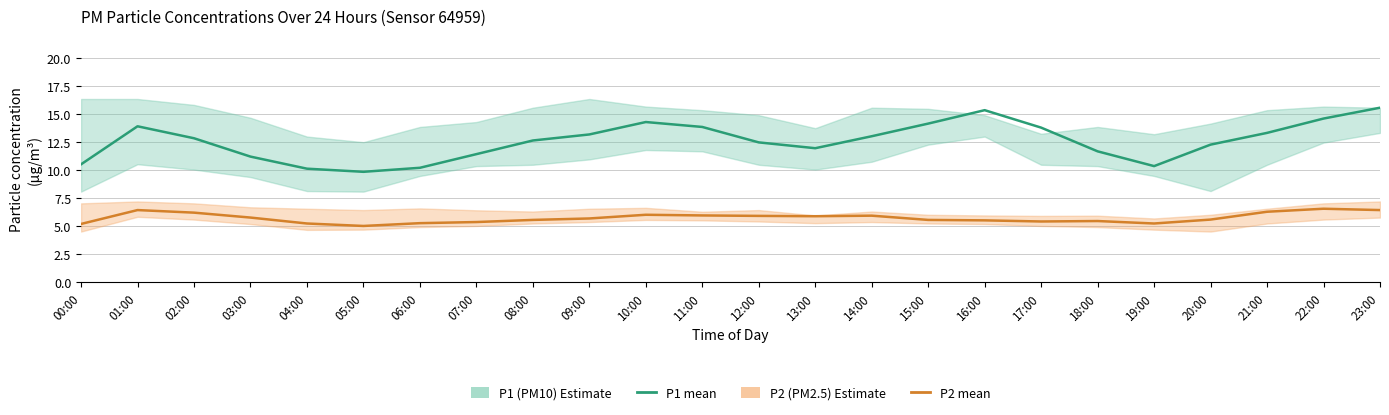

What is the difference between the highest and lowest values at 12:00?

6.6